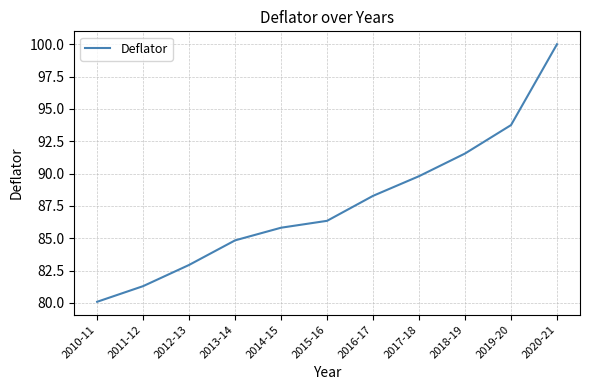

Rank the categories by value from highest to lowest.

2020-21, 2019-20, 2018-19, 2017-18, 2016-17, 2015-16, 2014-15, 2013-14, 2012-13, 2011-12, 2010-11